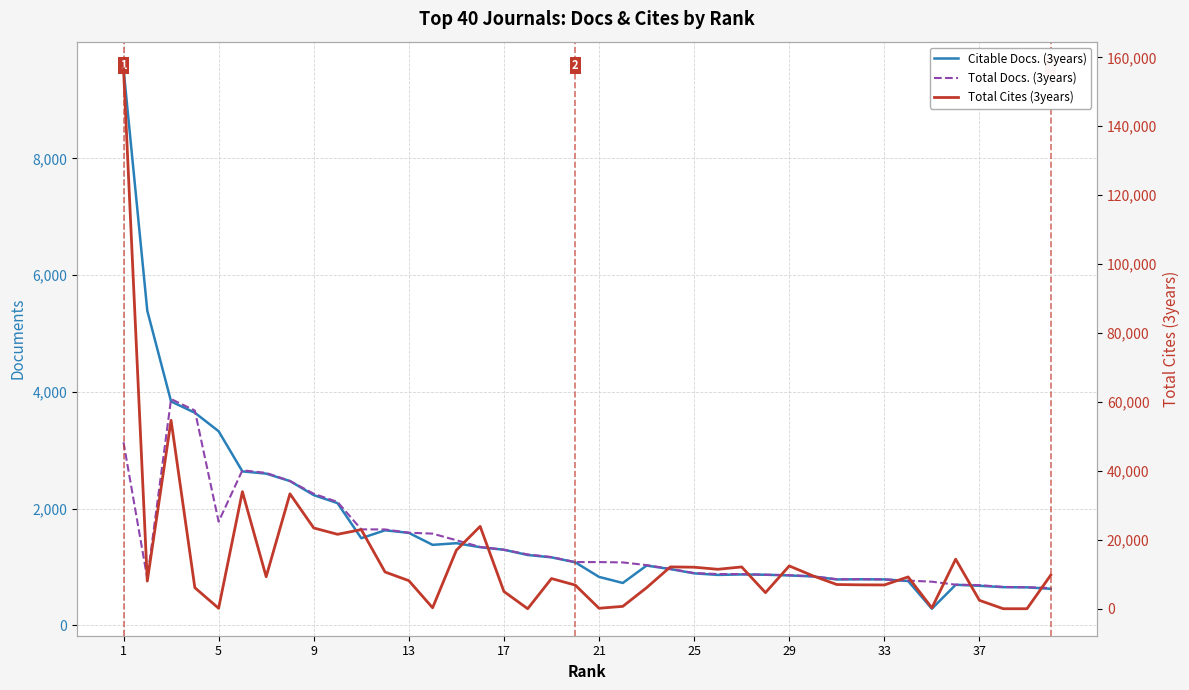

Is it true that Total Cites (3years) equals 2358 at 31?

False